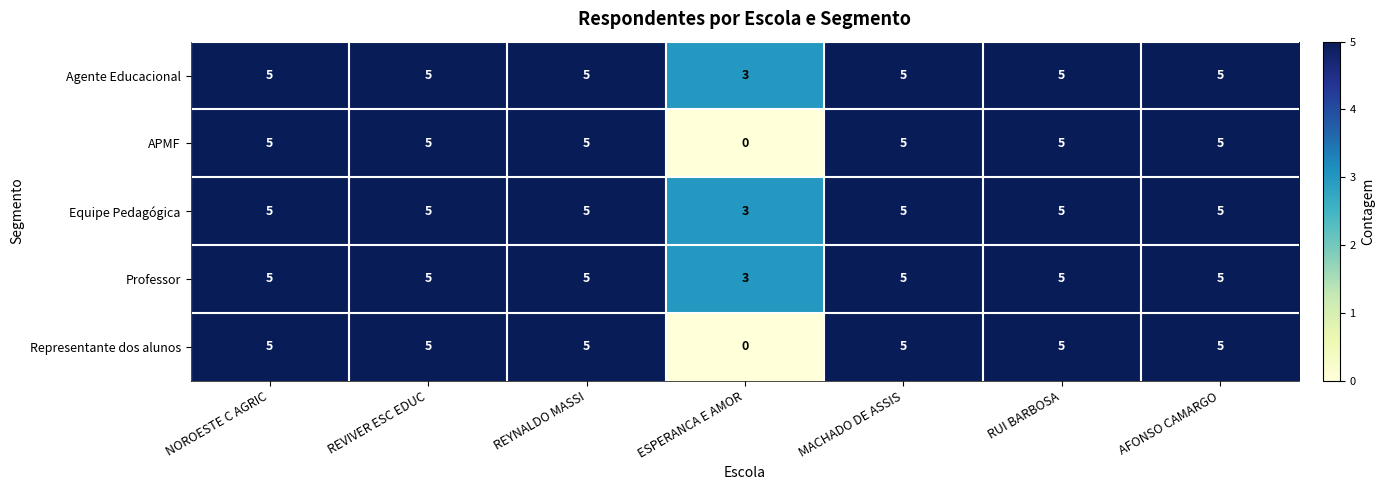

Is the value of Agente Educacional at ESPERANCA E AMOR greater than the value of Equipe Pedagógica at REVIVER ESC EDUC?

No